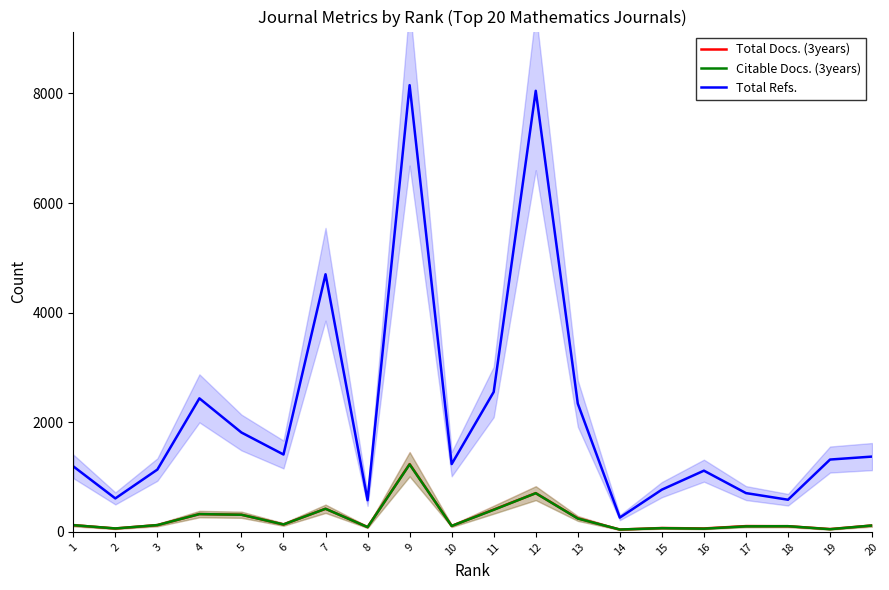

Where is the first local minimum for Total Refs.?

2